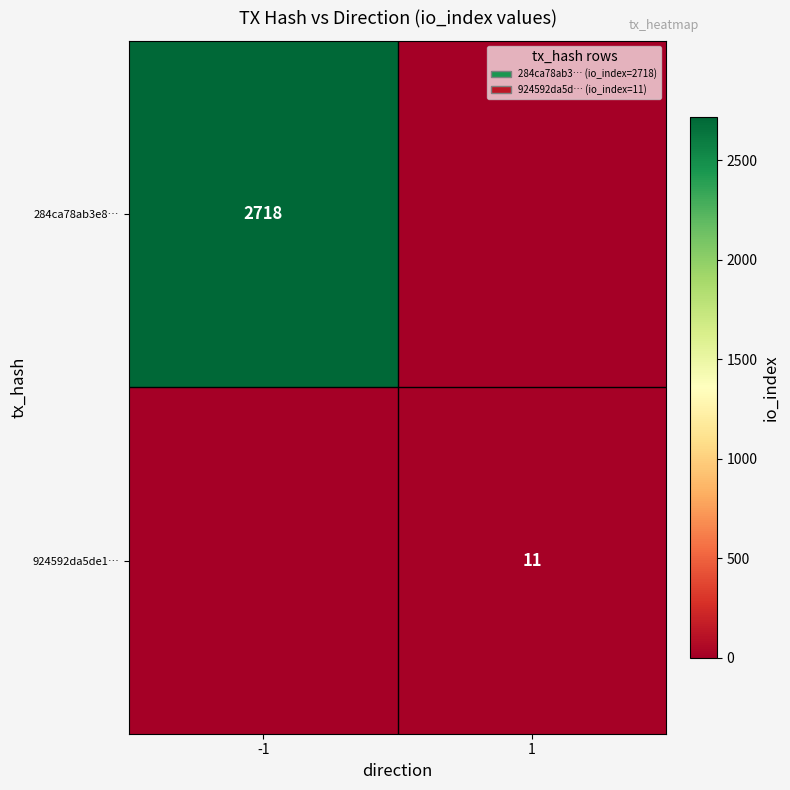

True or false: 924592da5de1… has a value of 19 at 1.

False